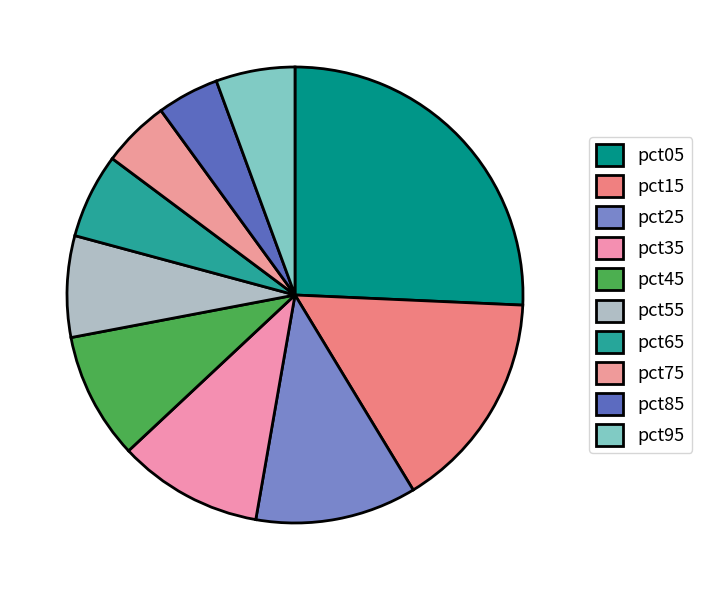

How many slices are in this pie chart?

10